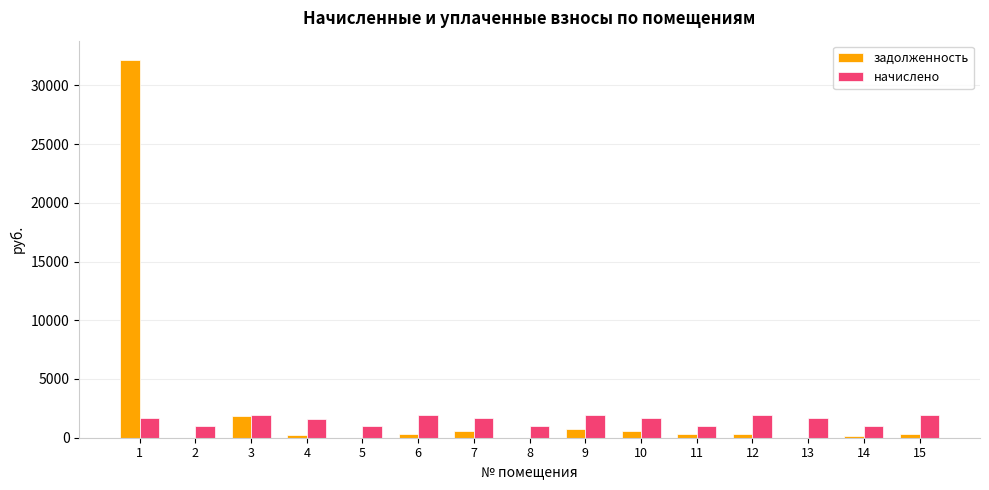

At which category is the sum across all series the highest?

1